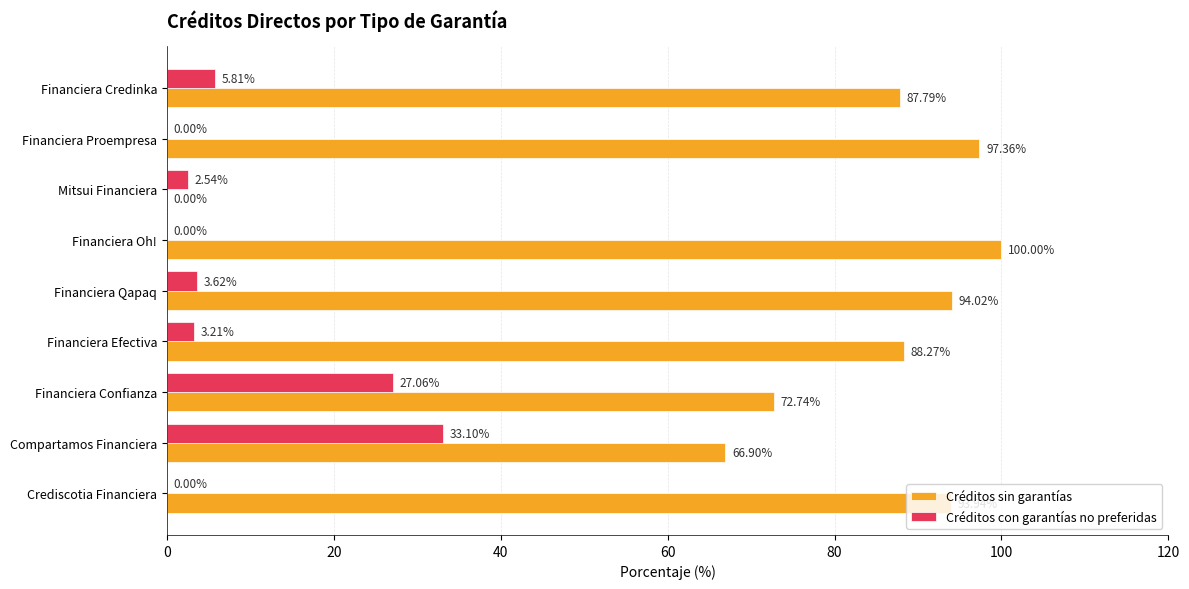

Between Financiera Efectiva and Financiera Qapaq, which series saw the biggest shift?

Créditos sin garantías